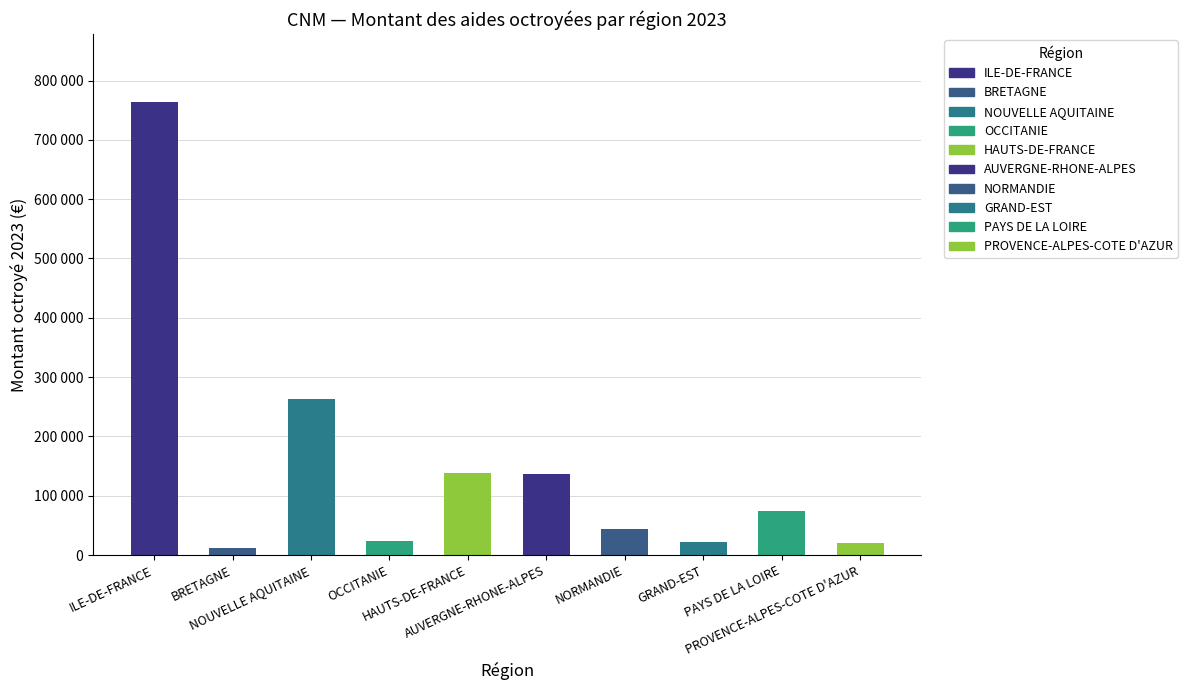

Is it true that the value at PAYS DE LA LOIRE is 75000?

True